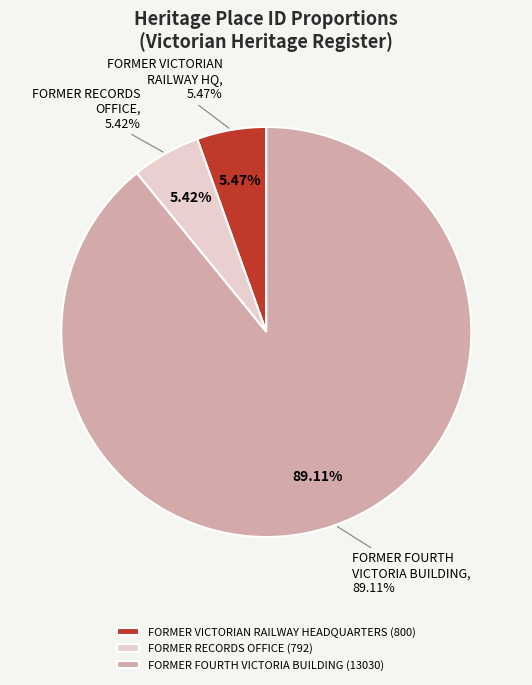

How many segments does this pie chart have?

3